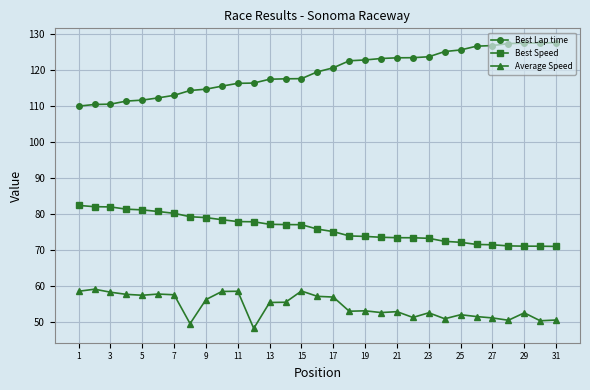

True or false: Average Speed and Best Lap time cross at least once.

False